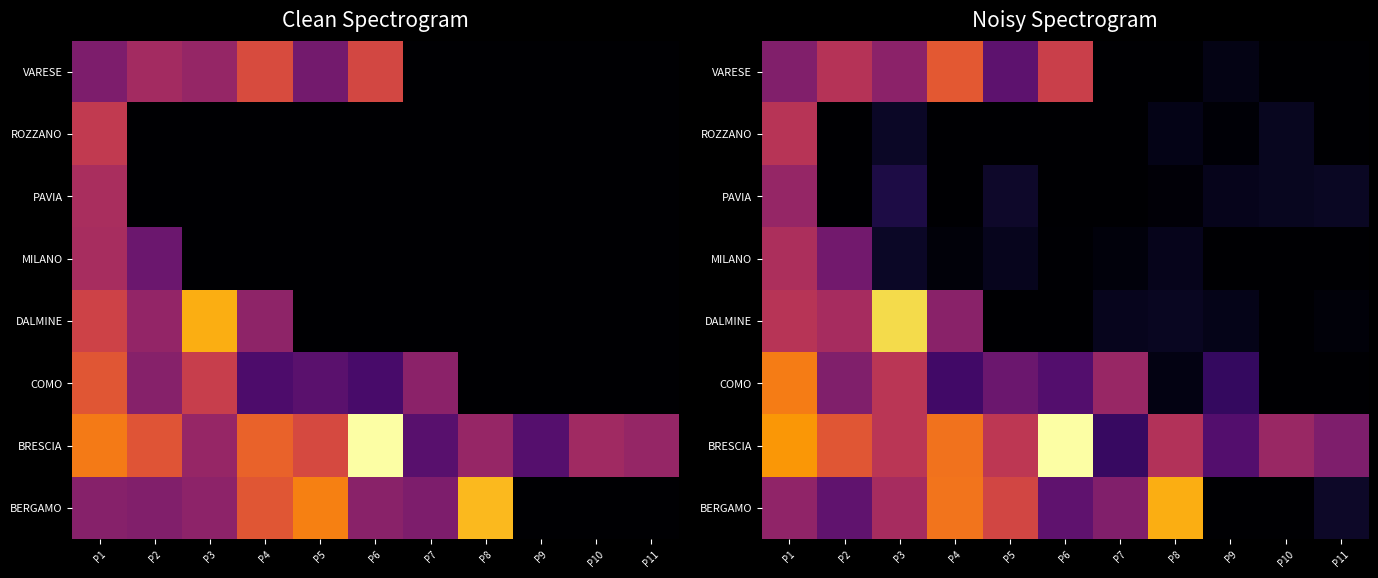

Is it true that VARESE equals 0.0 at P9?

True